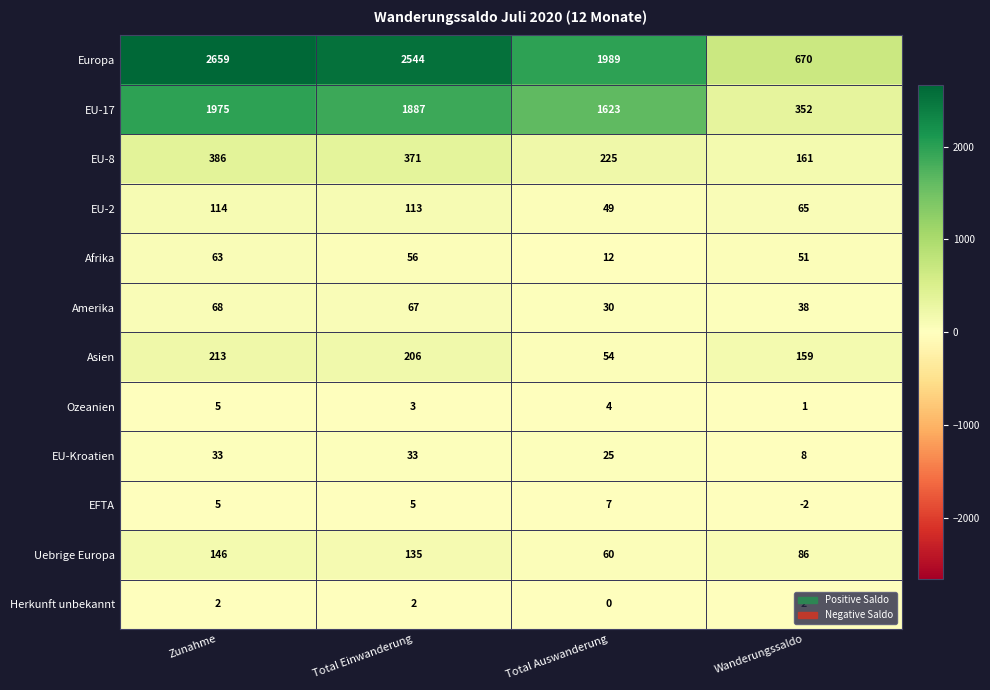

Count the number of categories in the chart.

4